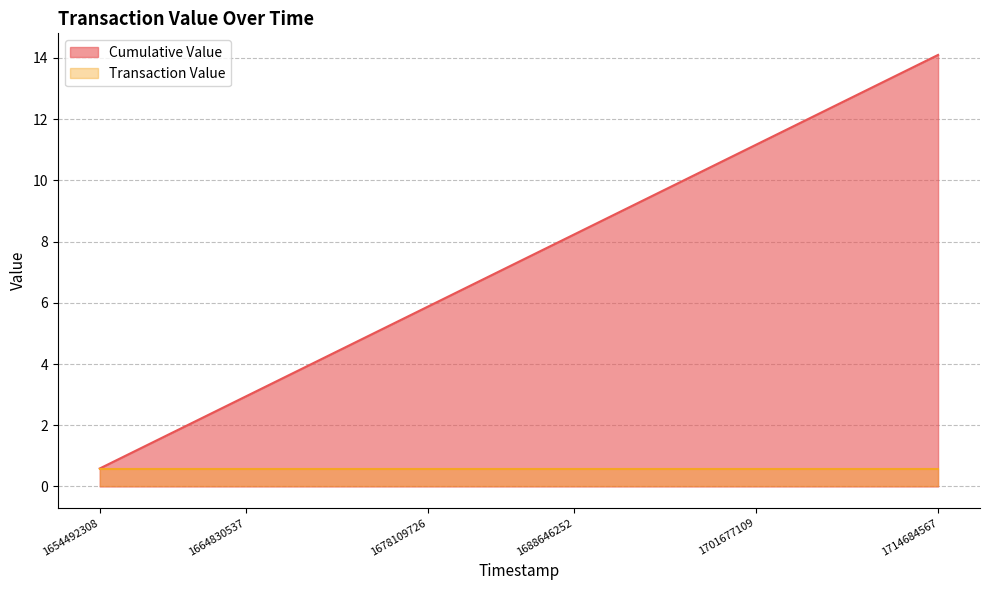

What is the ratio of the value at 1688646252 to the value at 1664830537?

2.8